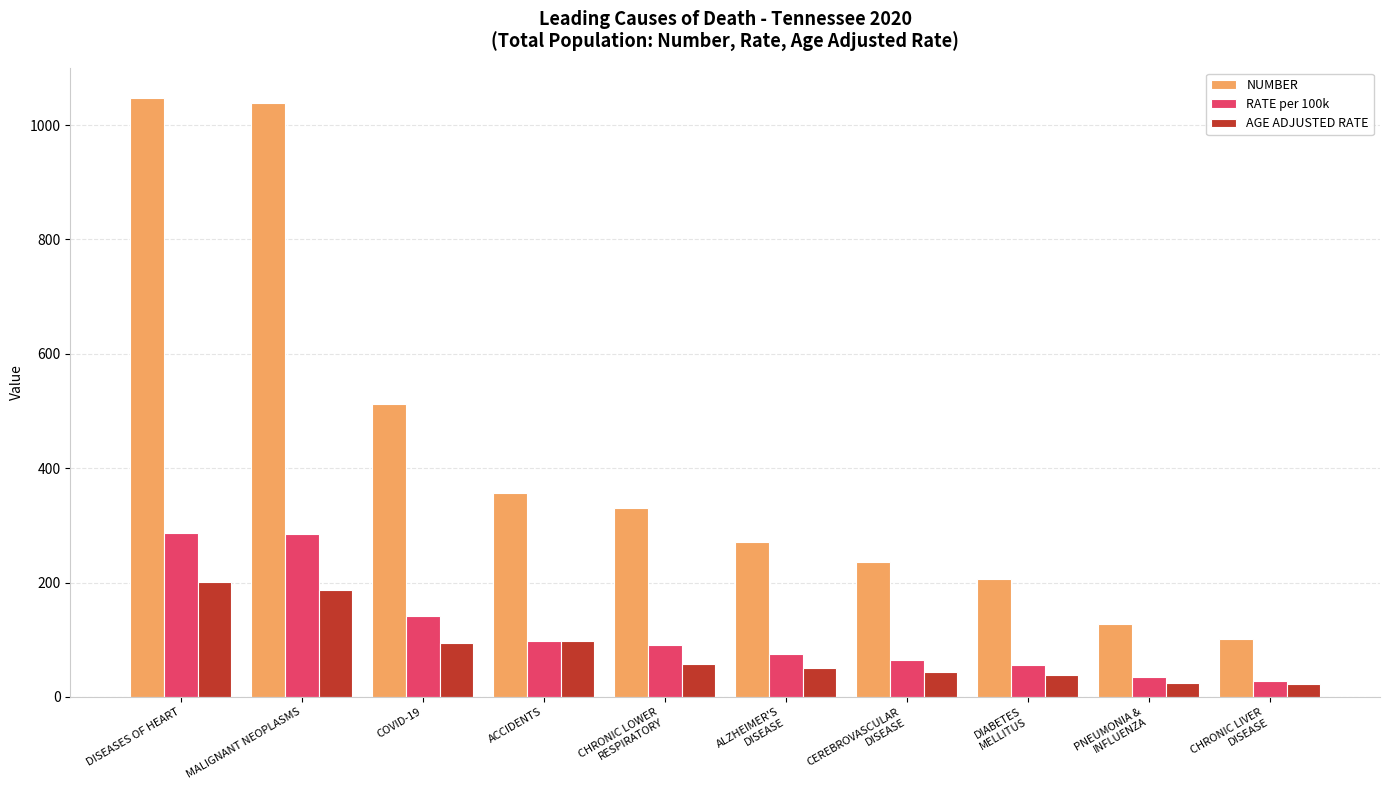

How many categories are shown in the chart?

10